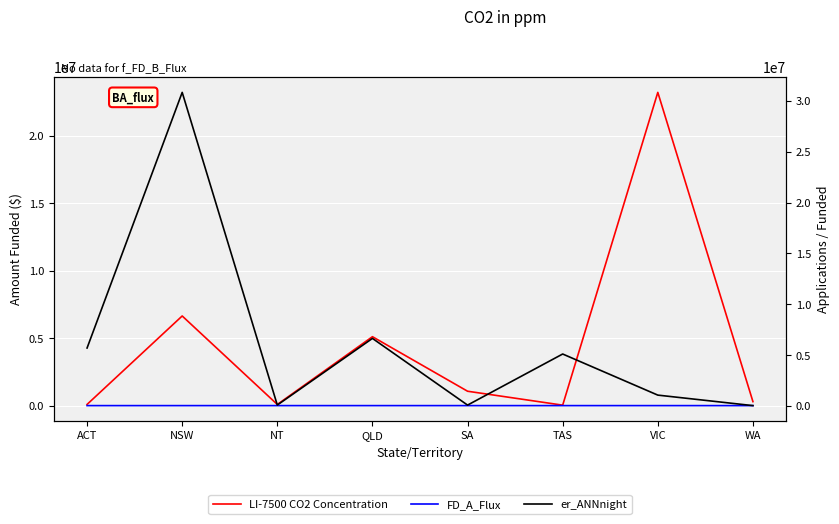

What is the average value of the er_ANNnight series?

6196679.1